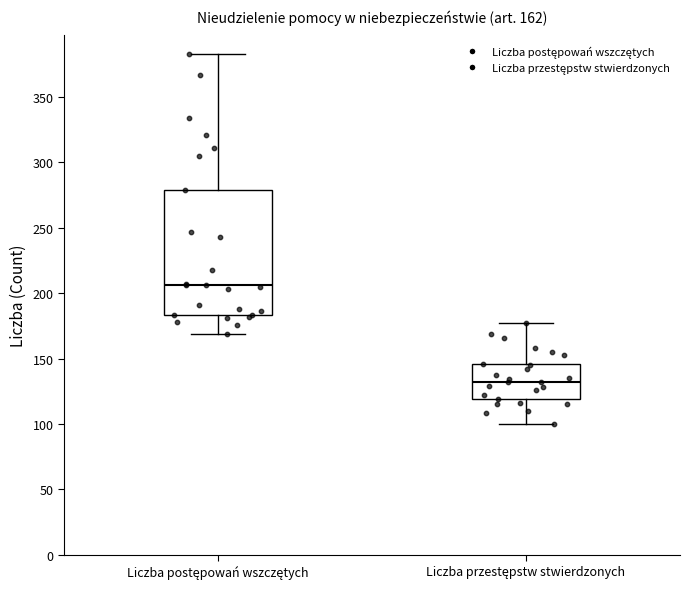

Which box has the highest median line?

Liczba postępowań wszczętych